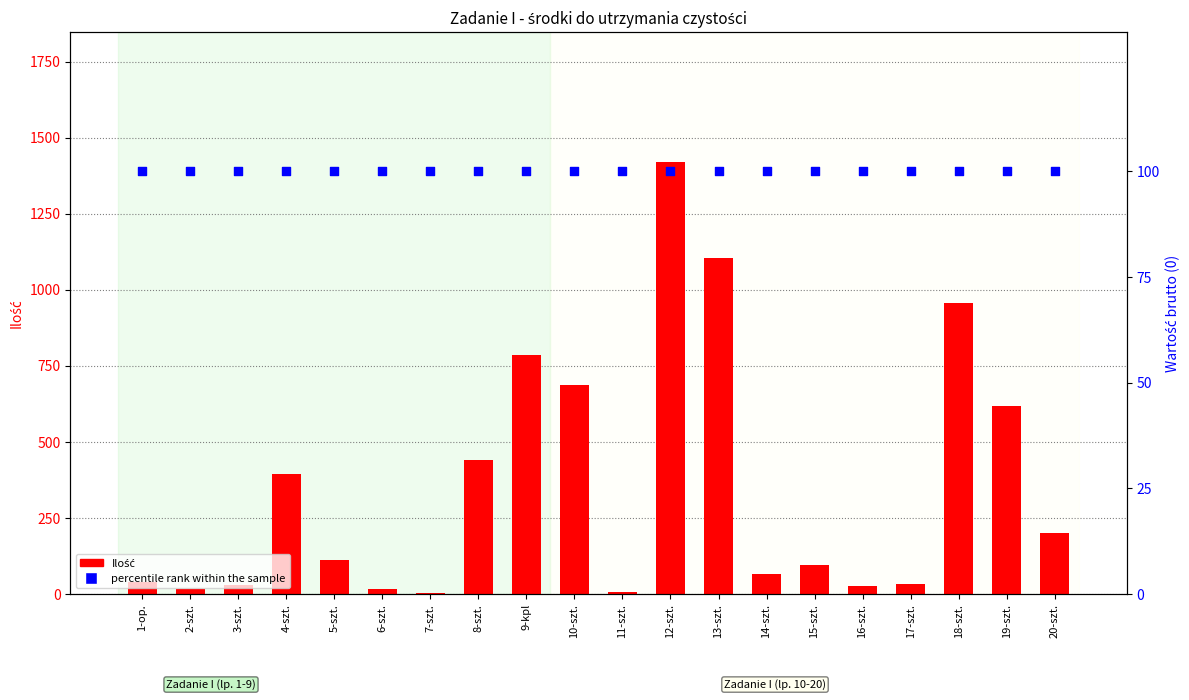

Which series has the largest total across all categories?

Ilość